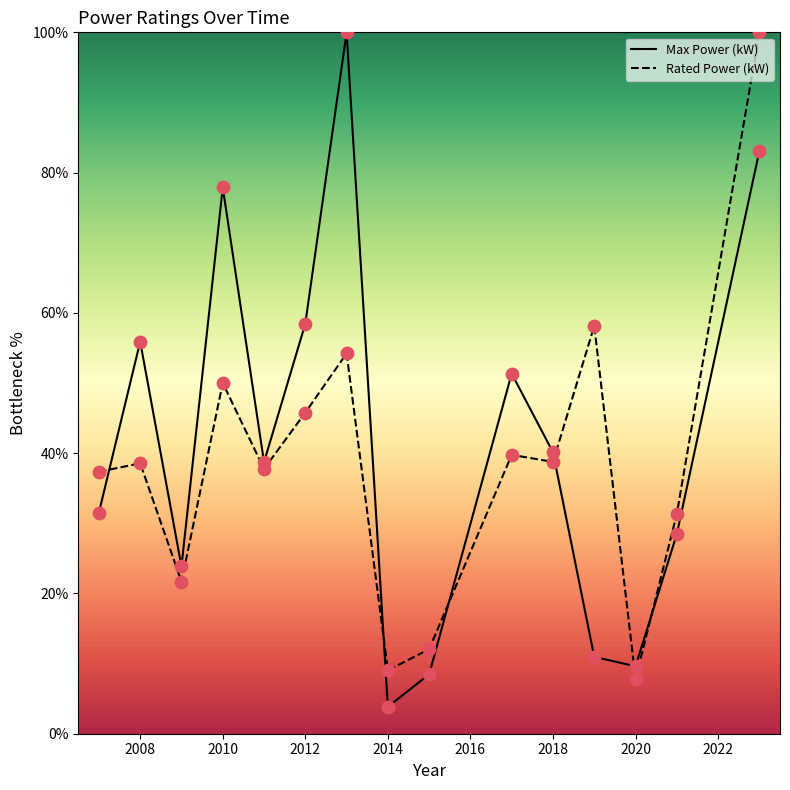

What is the total value across all series at 2018?

78.9